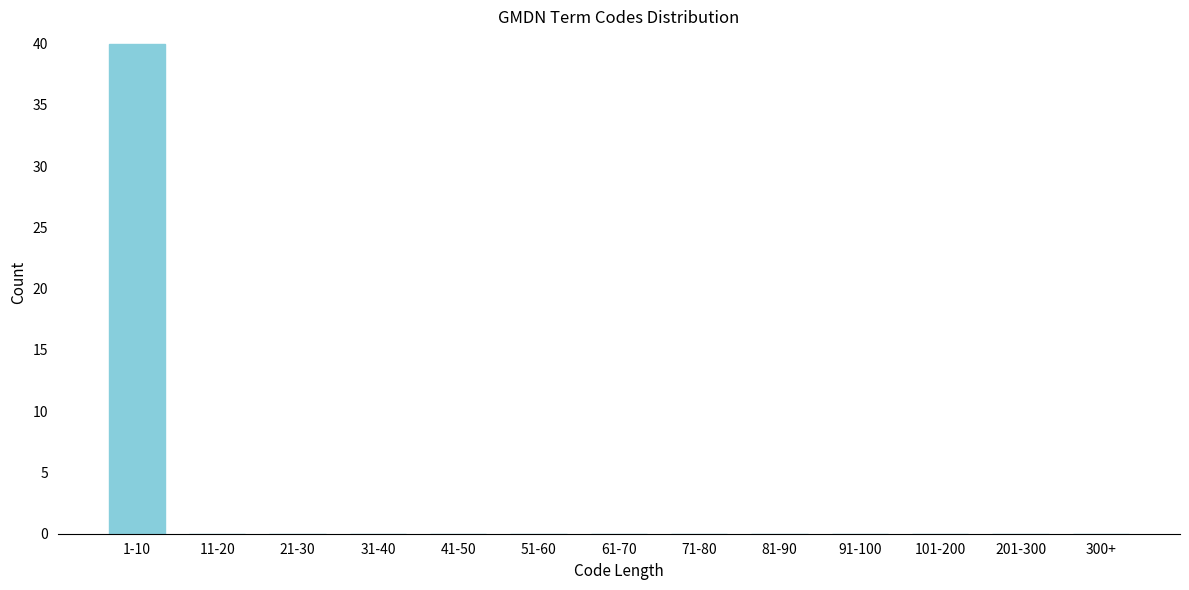

Reading right to left, what are all the values shown in this chart?

300+=0	201-300=0	101-200=0	91-100=0	81-90=0	71-80=0	61-70=0	51-60=0	41-50=0	31-40=0	21-30=0	11-20=0	1-10=40